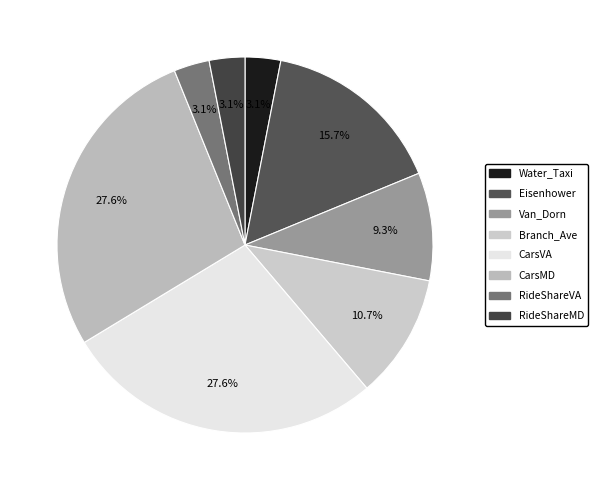

What percentage is NOT represented by Branch_Ave?

89.3%